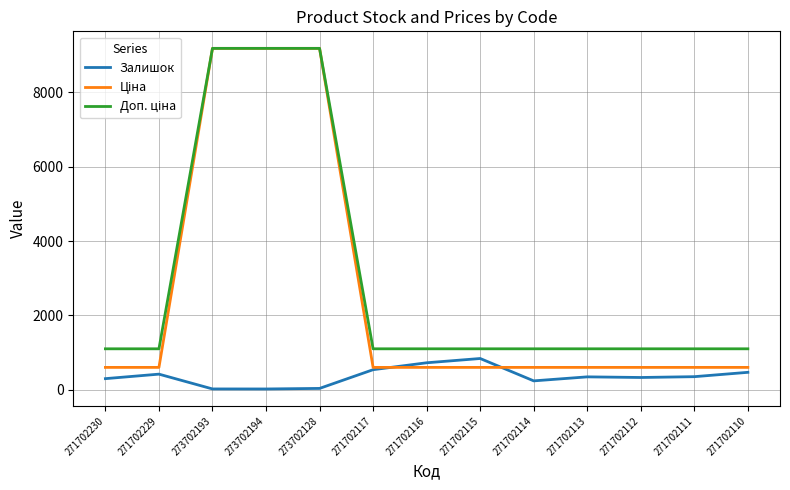

What is the difference between the highest and lowest values at 271702112?

772.0